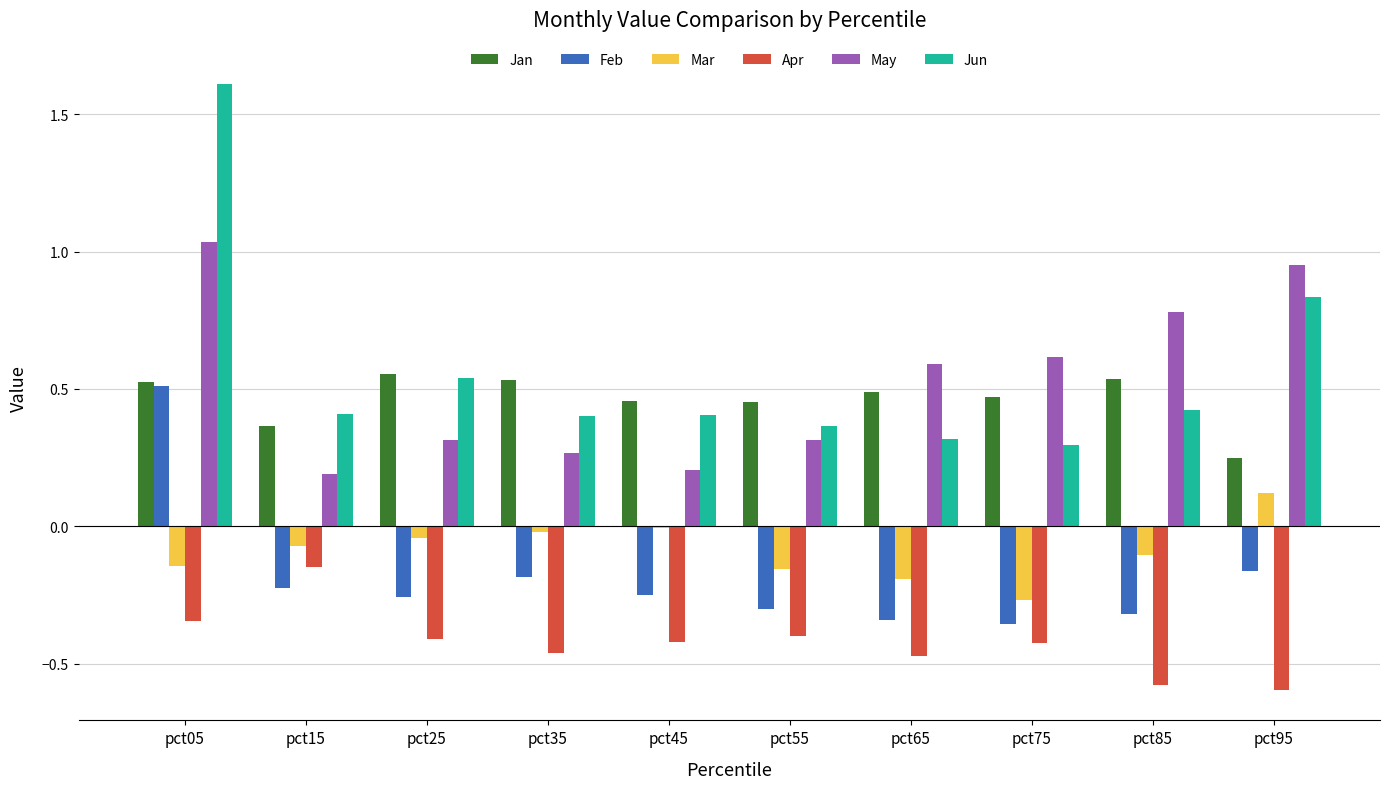

True or false: Jan has a value of 0.3 at pct85.

False